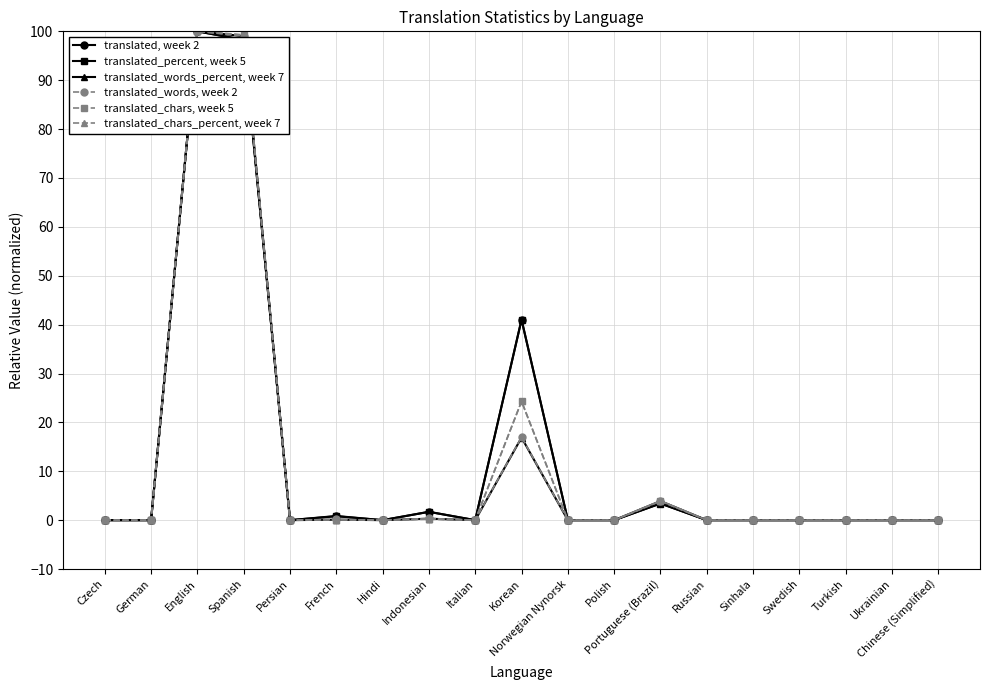

What is the total value across all series at Korean?

164.5